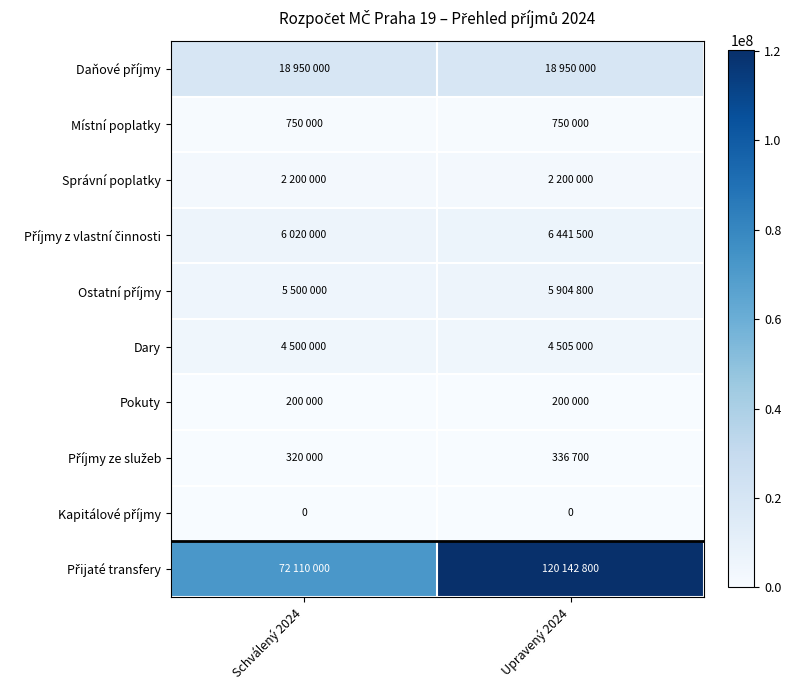

Which series has the largest range (max minus min)?

Přijaté transfery